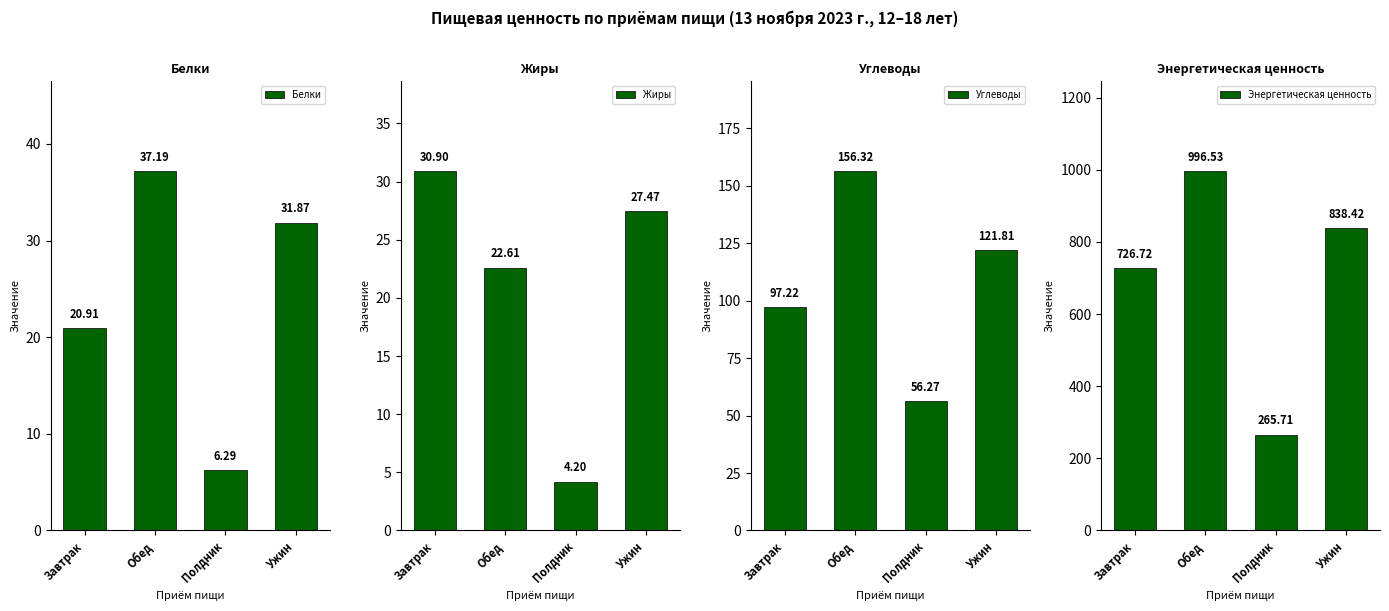

How many series are shown in this chart?

4